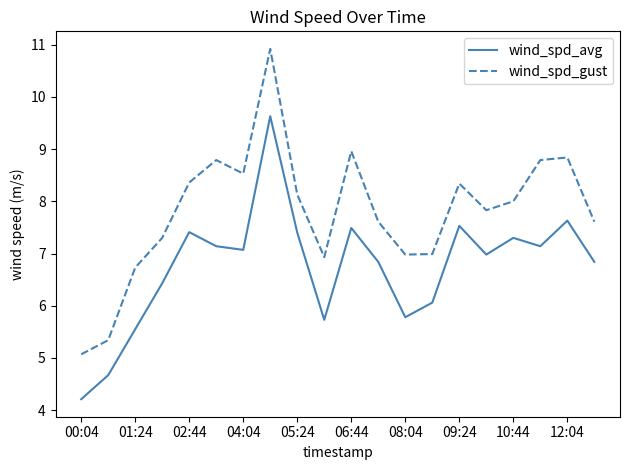

List the series in order of their peak value, highest first.

wind_spd_gust, wind_spd_avg